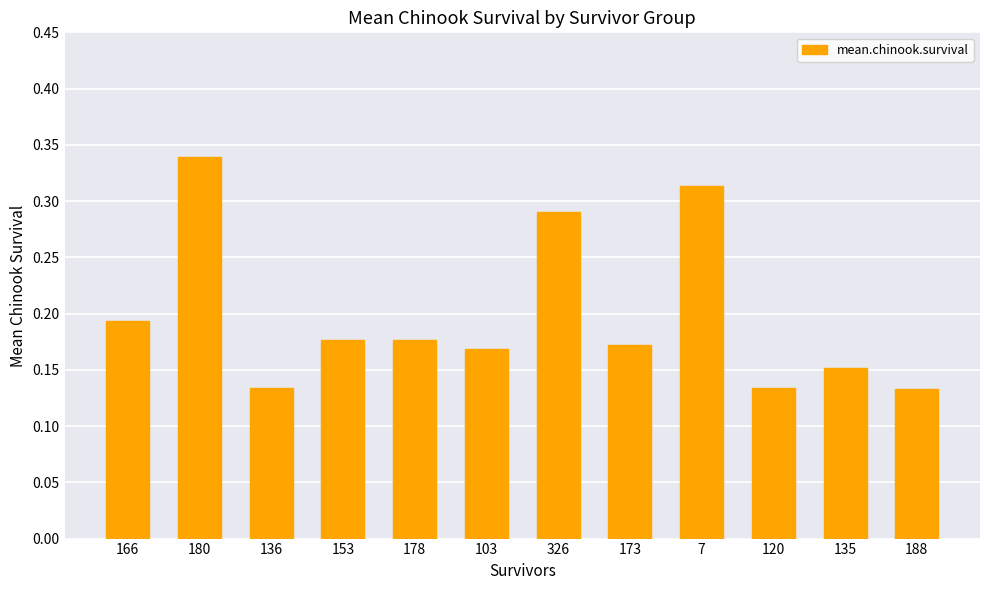

Is it true that the value at 7 is 0.5?

False